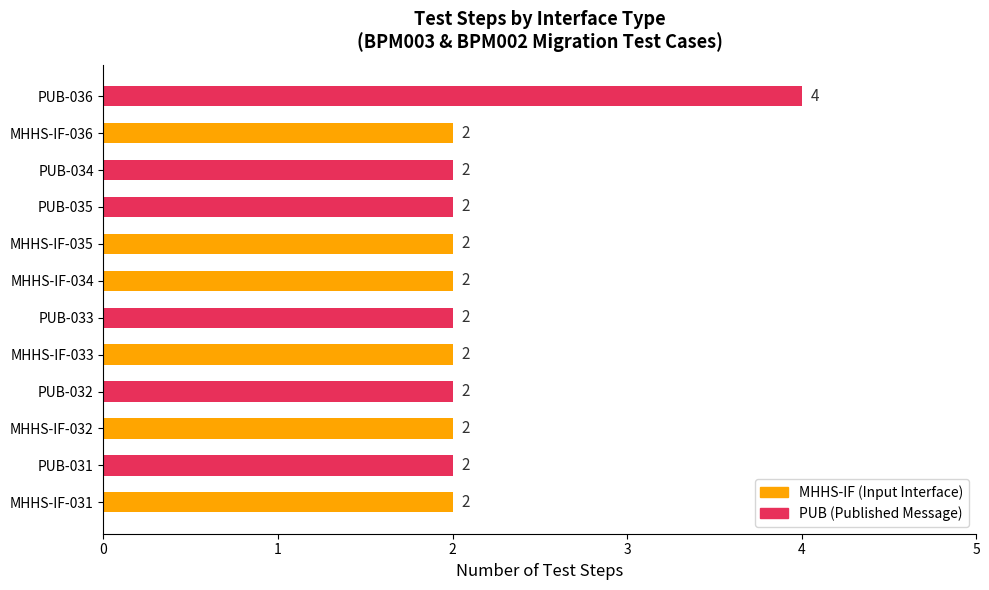

How many values are between 2 and 3?

11